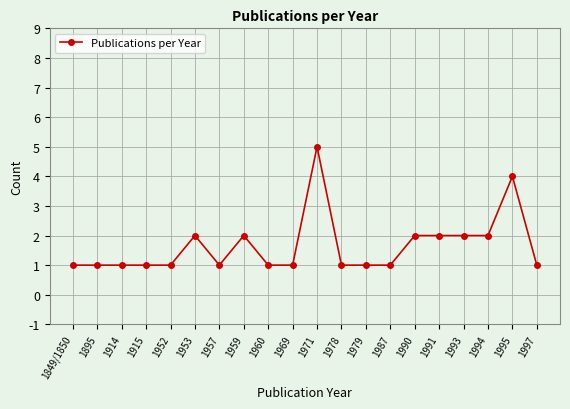

How many data points does each series have?

20